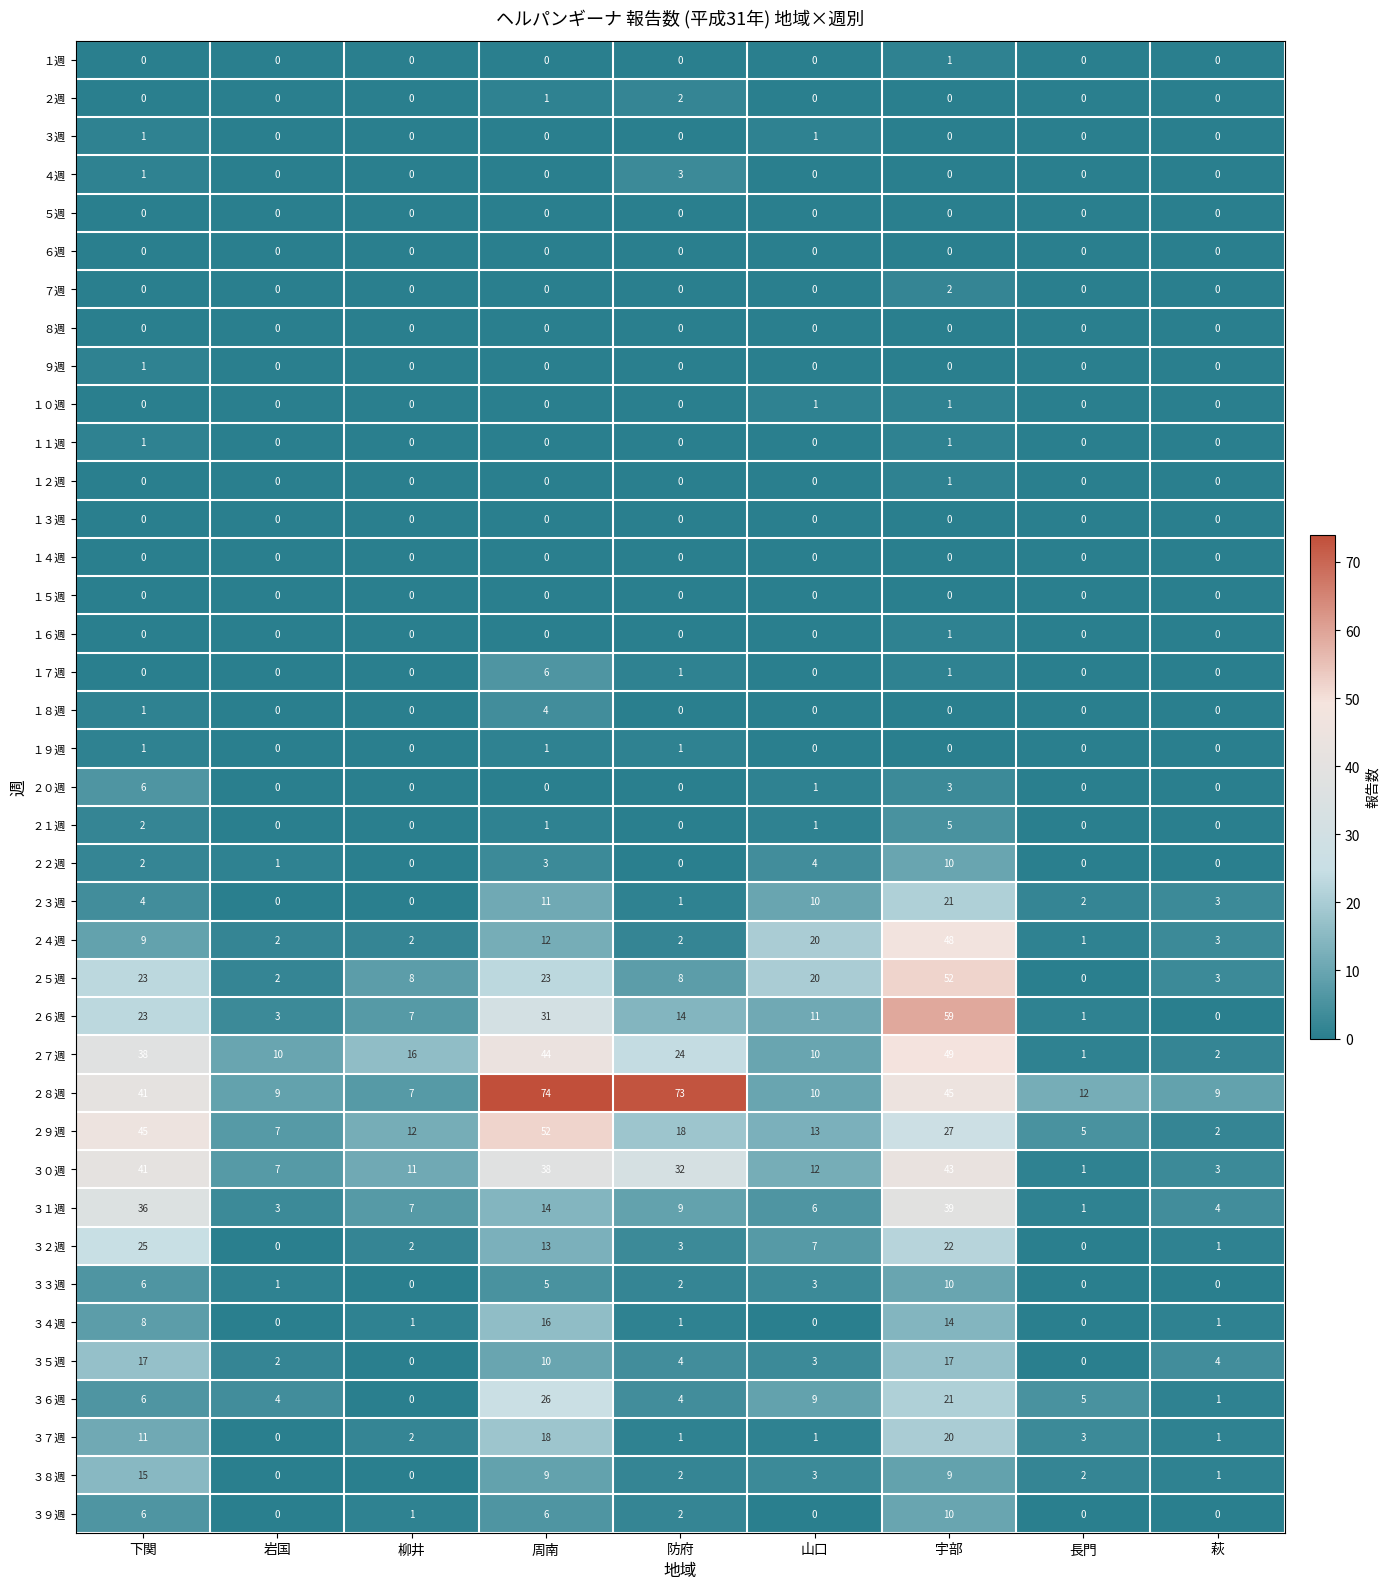

What is the average value of the ２３週 series?

6